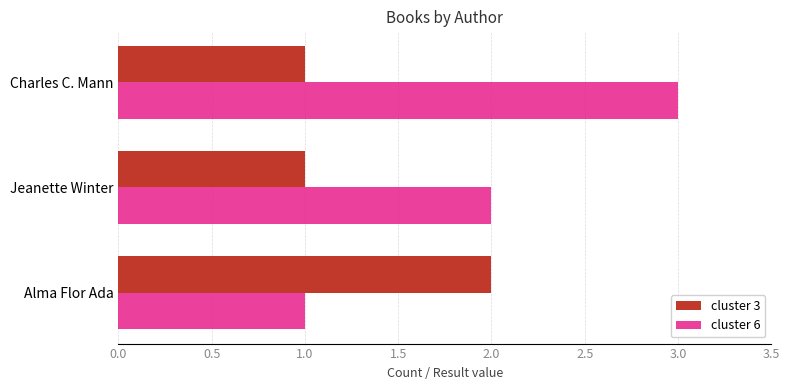

Is it true that cluster 3 equals 1 at Charles C. Mann?

True